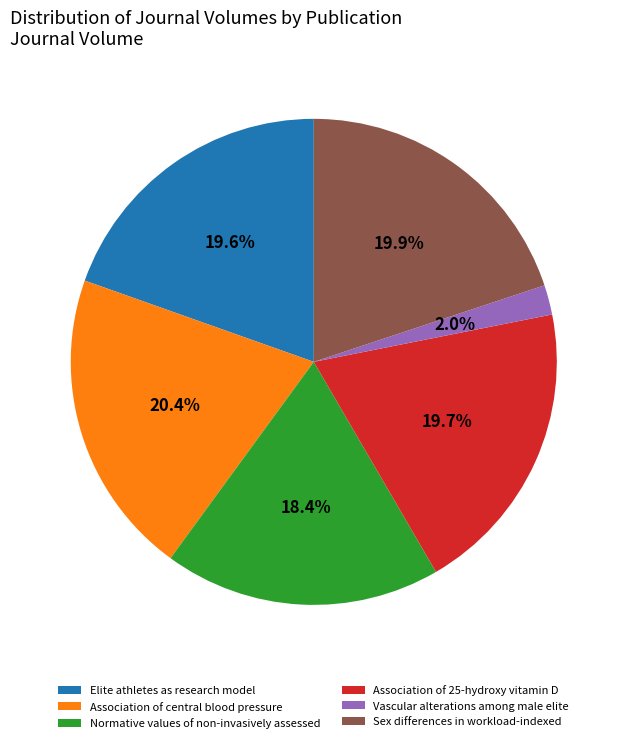

Does any single category account for the majority?

No